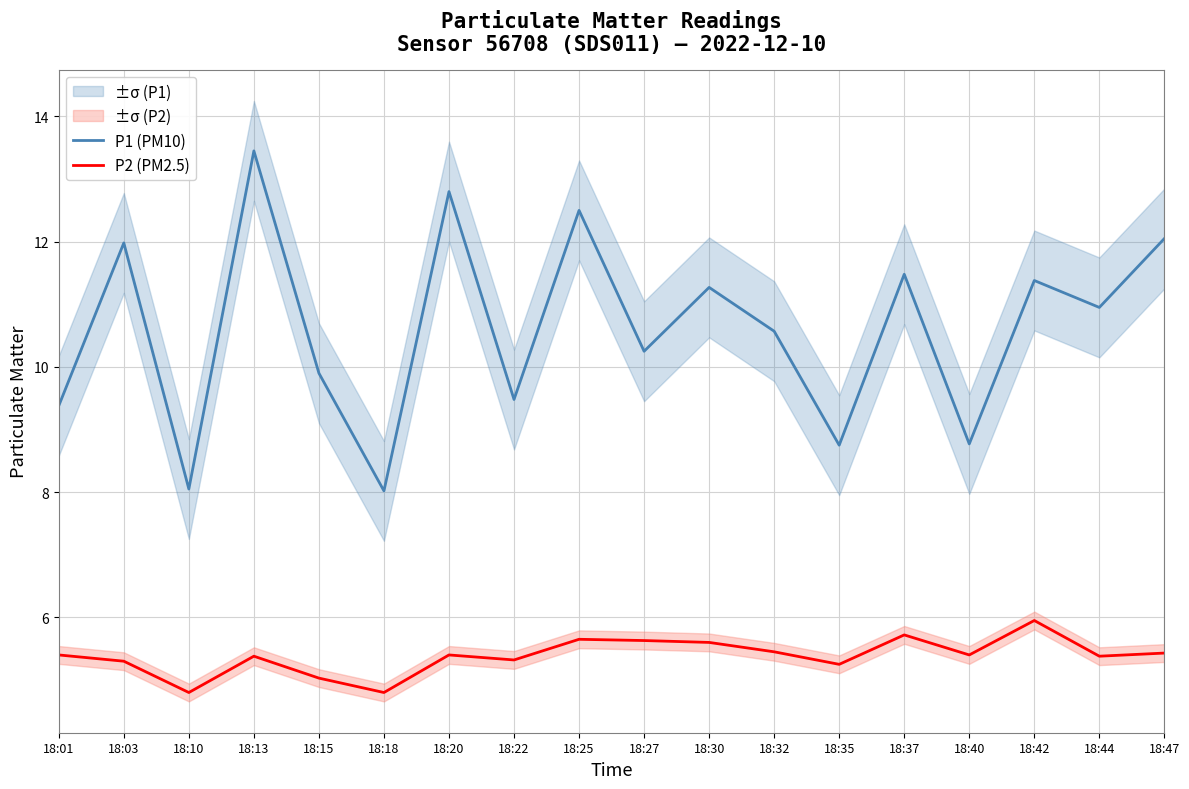

Is it true that P1 (PM10) equals 8.1 at 18:10?

True